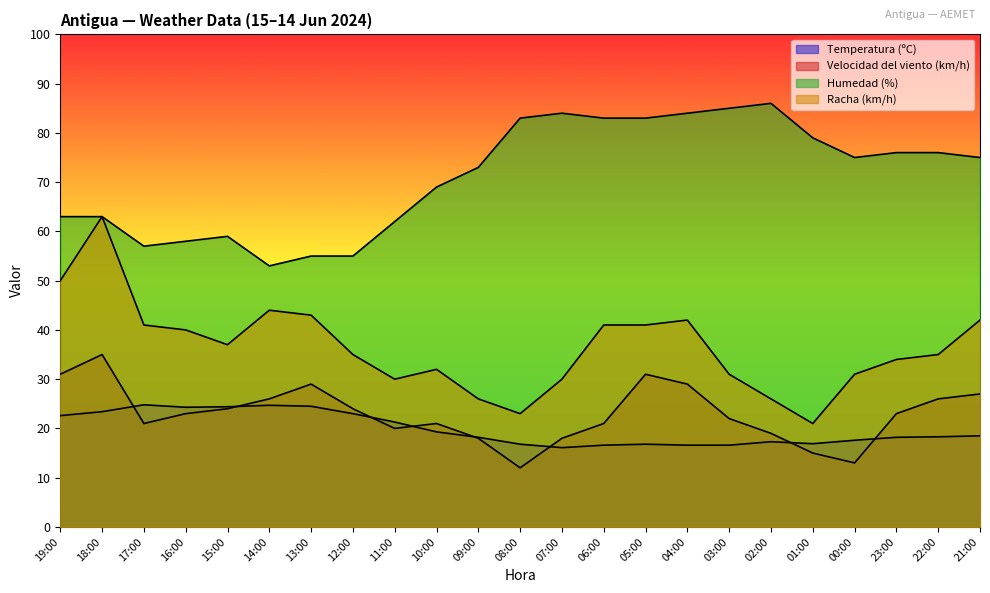

At which category does Temperatura (ºC) reach its first local valley?

16:00